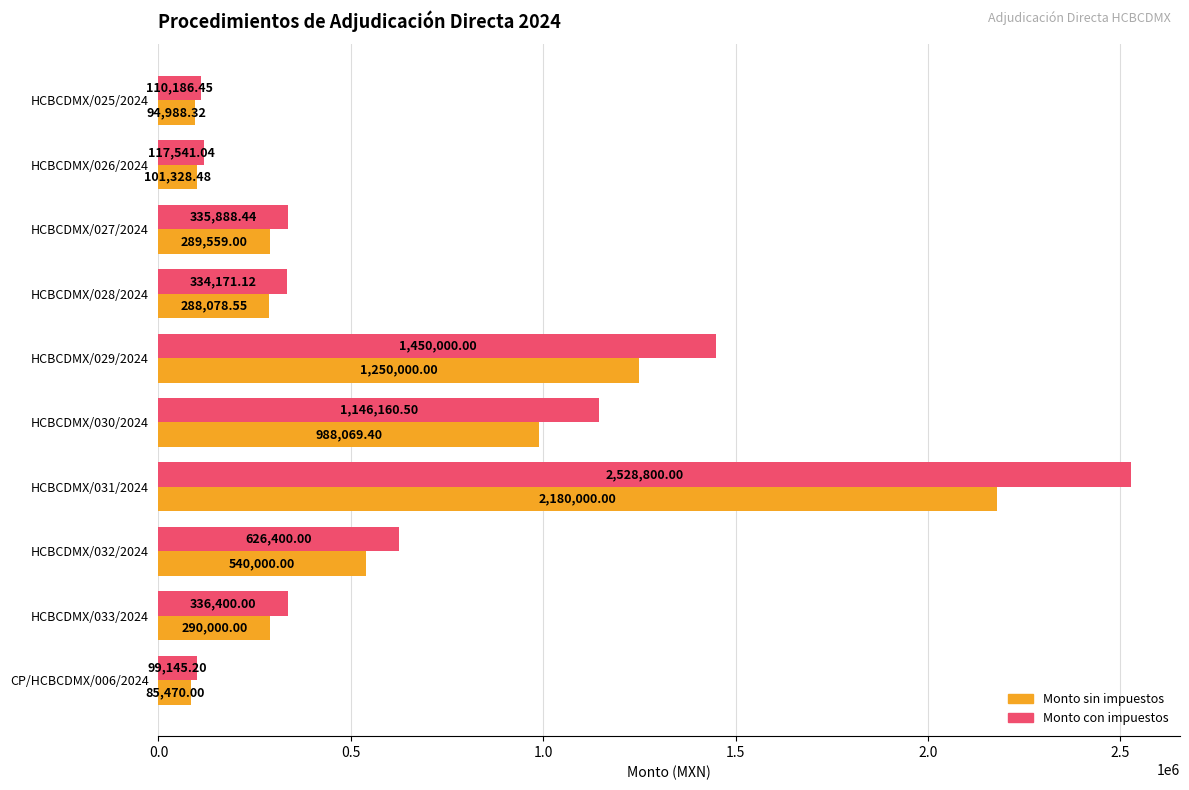

What is the difference between the highest and lowest values at HCBCDMX/027/2024?

46329.4